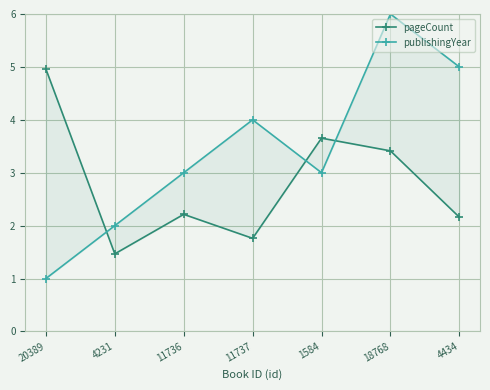

True or false: pageCount and publishingYear intersect in this chart.

True